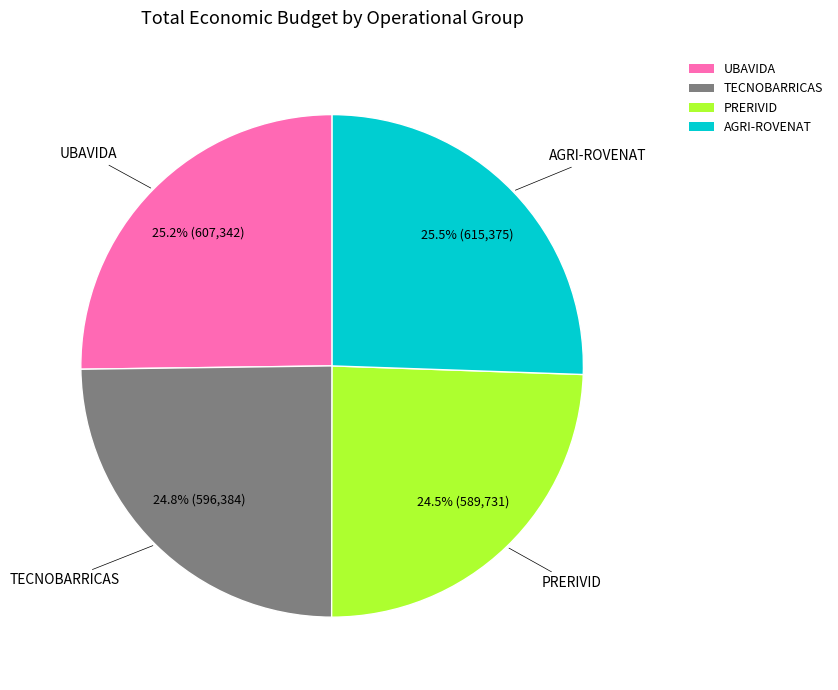

To the nearest percent, what portion does UBAVIDA represent?

25%